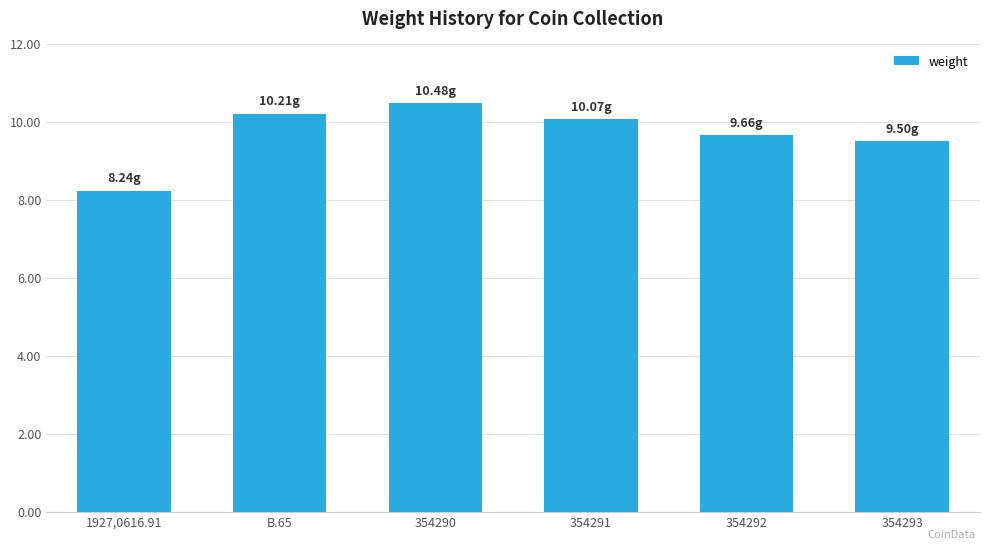

What is the sum of the values at 354293 and 354292?

19.2